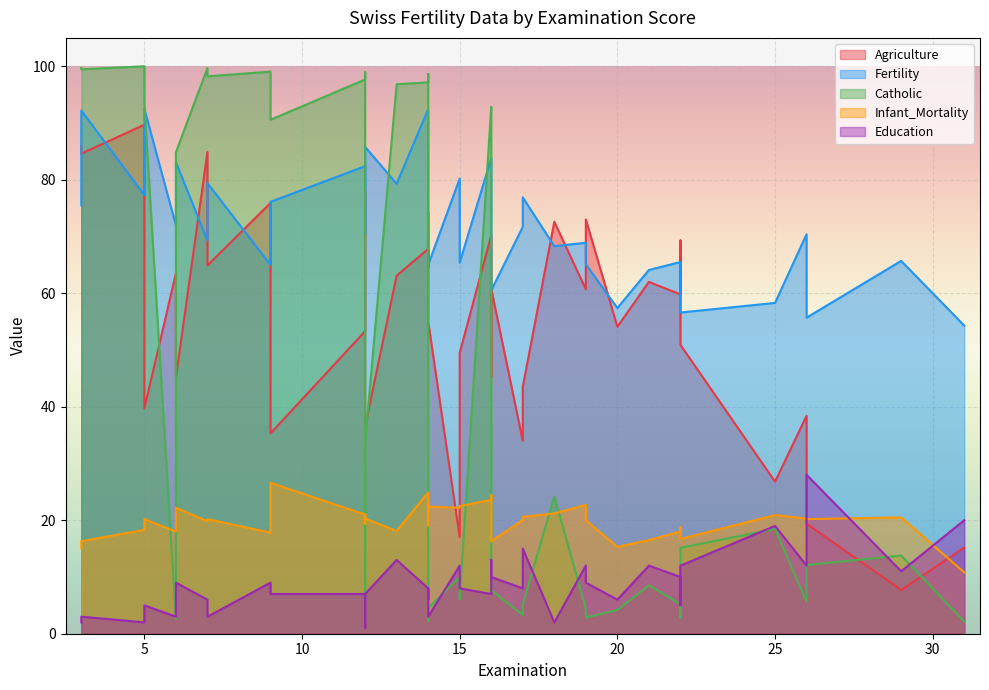

Count the number of categories in the chart.

40